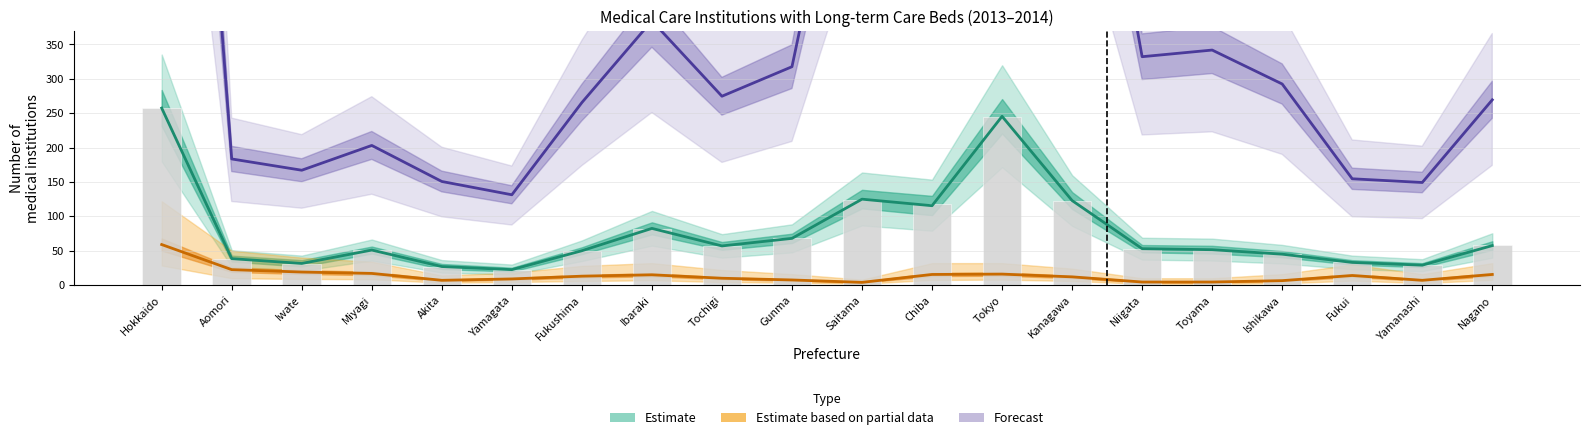

Which label corresponds to the largest value in the chart?

Hokkaido